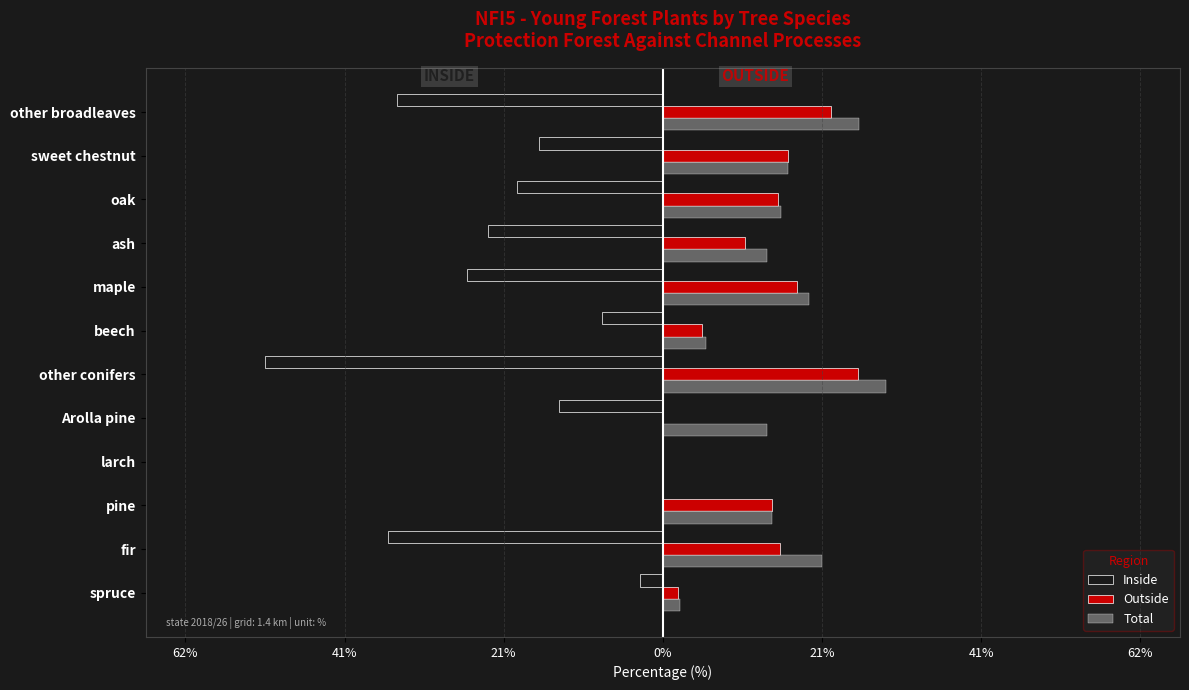

What are all the series names shown in the legend?

Inside, Outside, Total